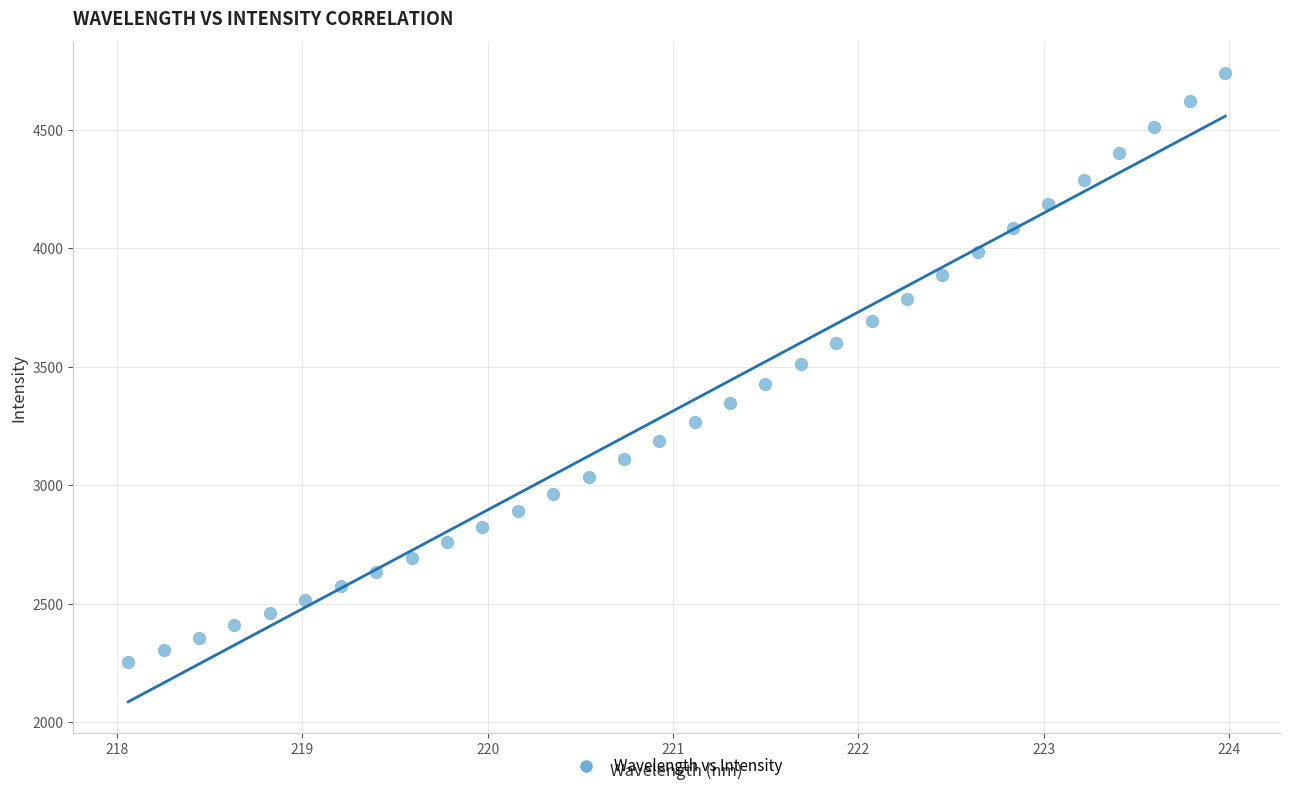

What is the range of X values (max minus min)?

5.9